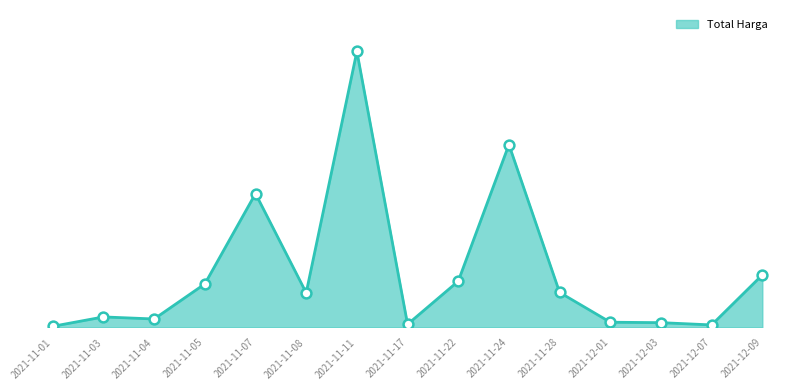

What is the ratio of the value at 2021-11-08 to the value at 2021-11-22?

0.7